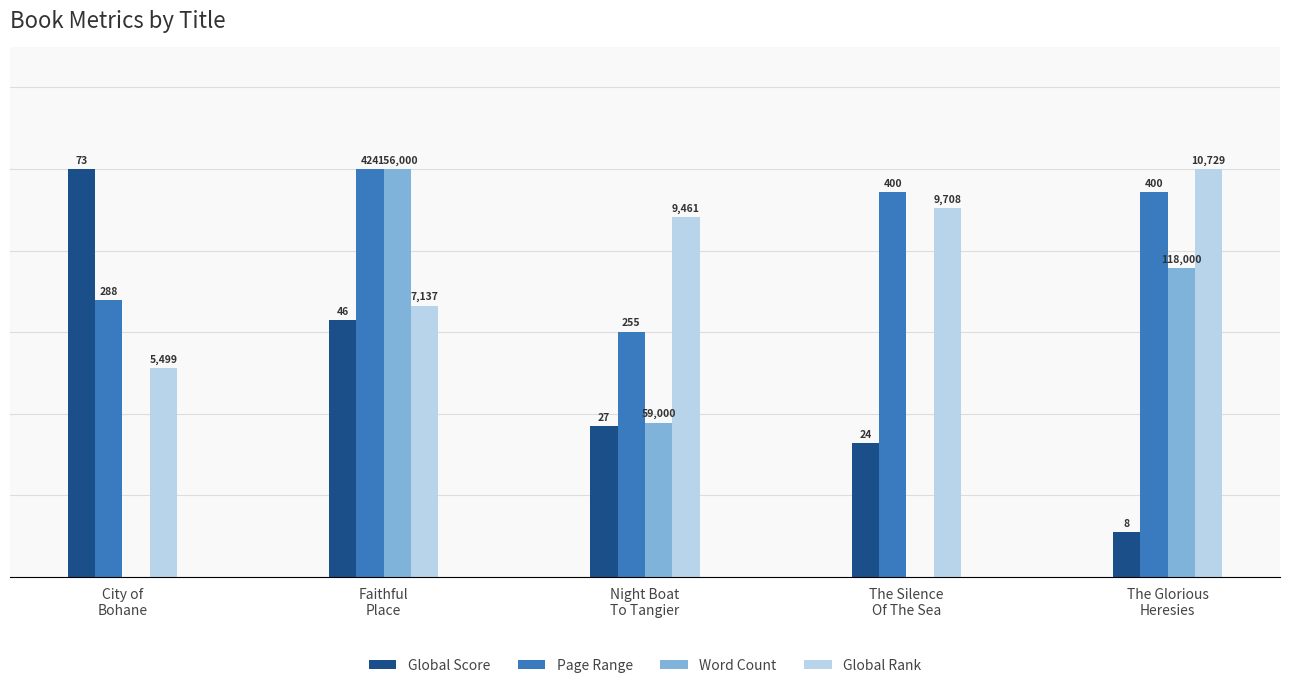

What are all the series names shown in the legend?

Global Score, Page Range, Word Count, Global Rank